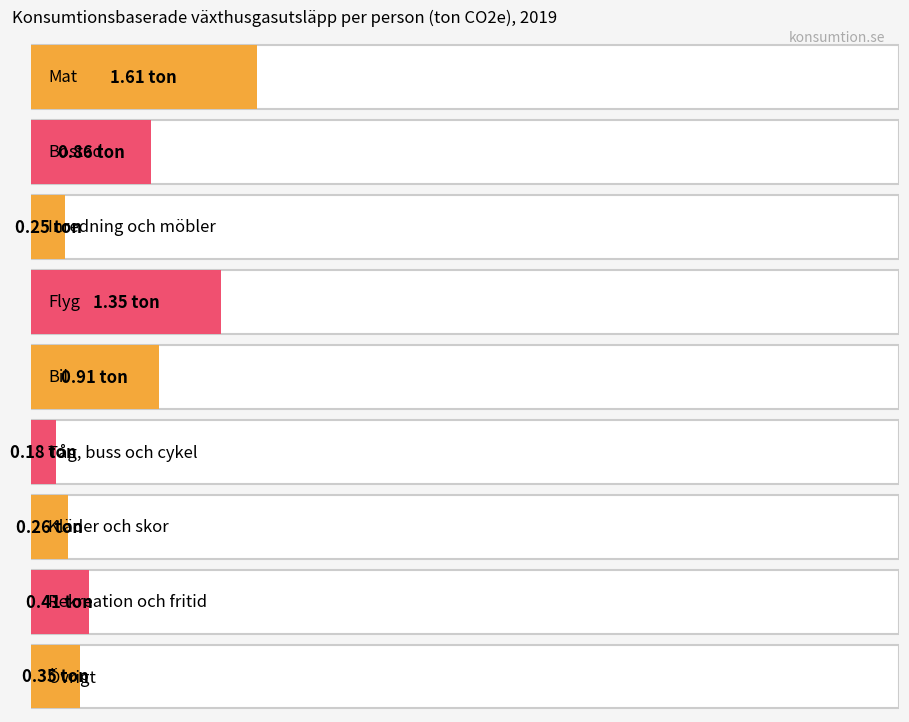

Which category has the lowest value across all series?

Tåg, buss och cykel